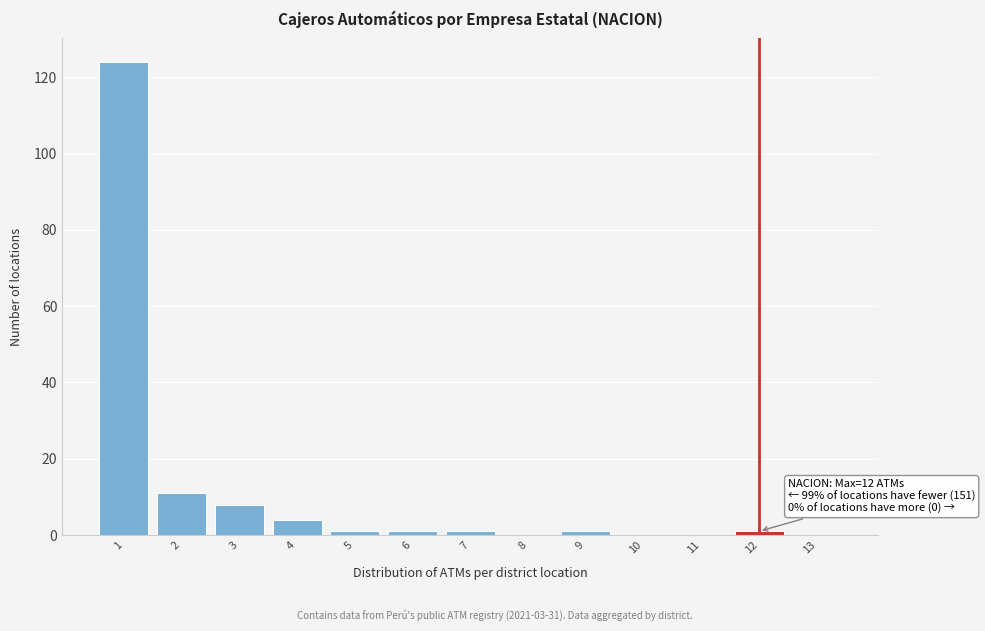

Reading right to left, list all the values displayed in this chart.

13=0	12=1	11=0	10=0	9=1	8=0	7=1	6=1	5=1	4=4	3=8	2=11	1=124